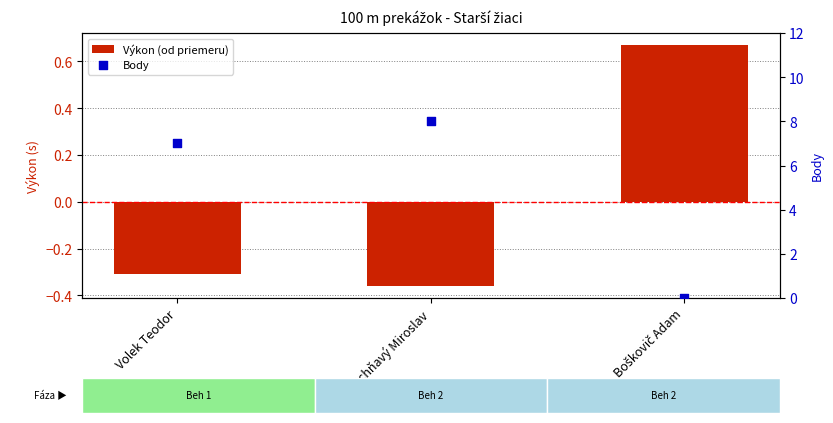

Which series has the largest total across all categories?

Body